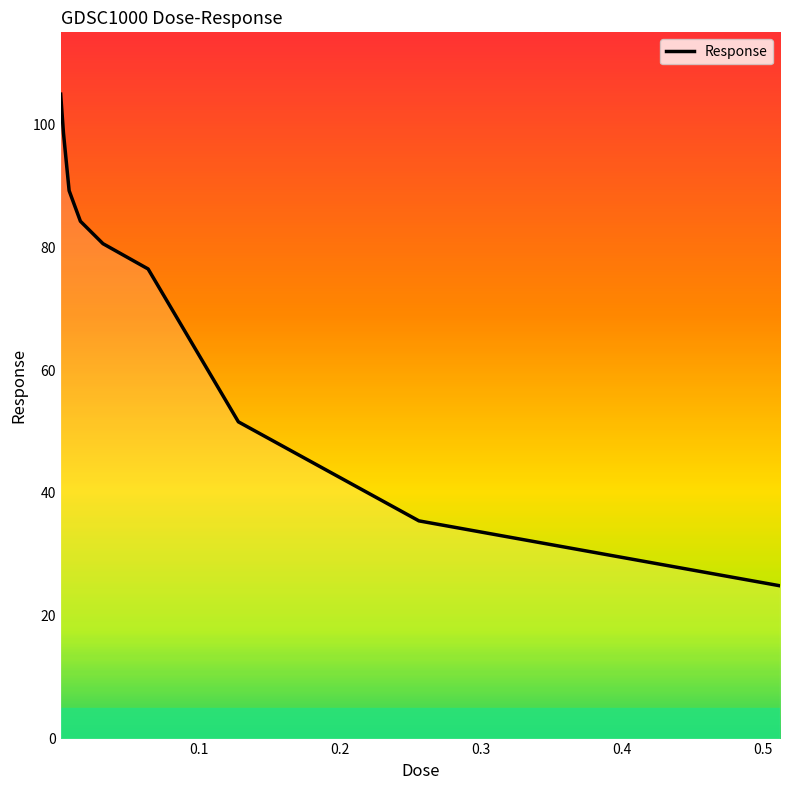

The value at 0.2 is 48.3. True or false?

False